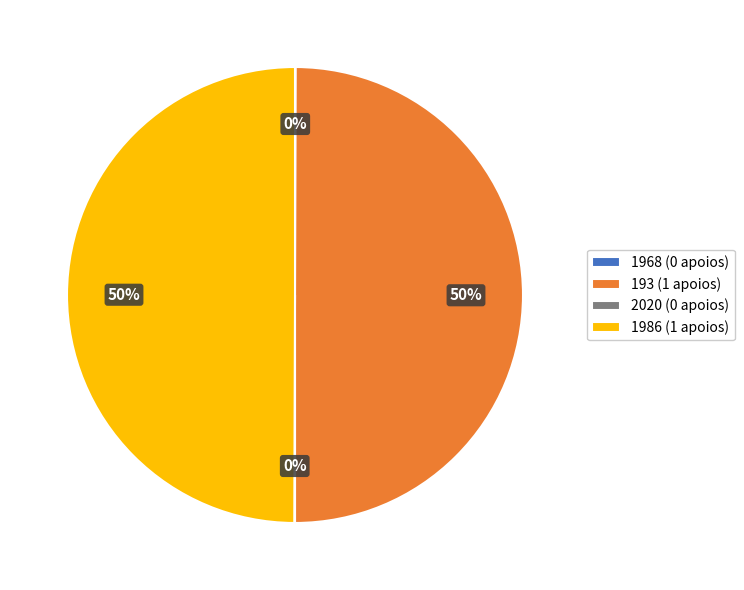

True or false: 193 (1 apoios) accounts for 37% of the total.

False